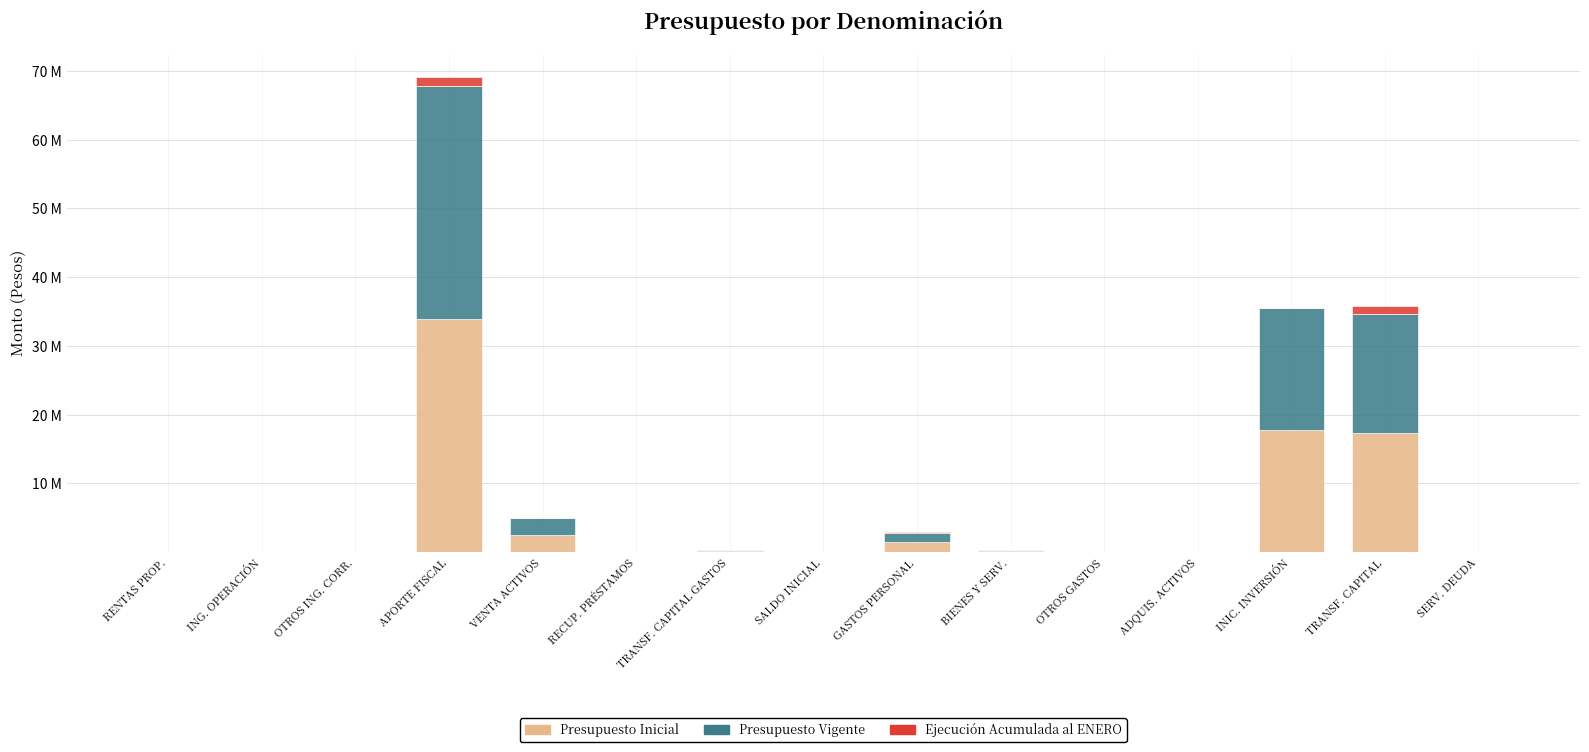

List the labels in order of Ejecución Acumulada al ENERO value, smallest first.

RECUP. PRÉSTAMOS, TRANSF. CAPITAL GASTOS, SALDO INICIAL, OTROS GASTOS, ADQUIS. ACTIVOS, INIC. INVERSIÓN, SERV. DEUDA, VENTA ACTIVOS, RENTAS PROP., ING. OPERACIÓN, BIENES Y SERV., OTROS ING. CORR., GASTOS PERSONAL, TRANSF. CAPITAL, APORTE FISCAL